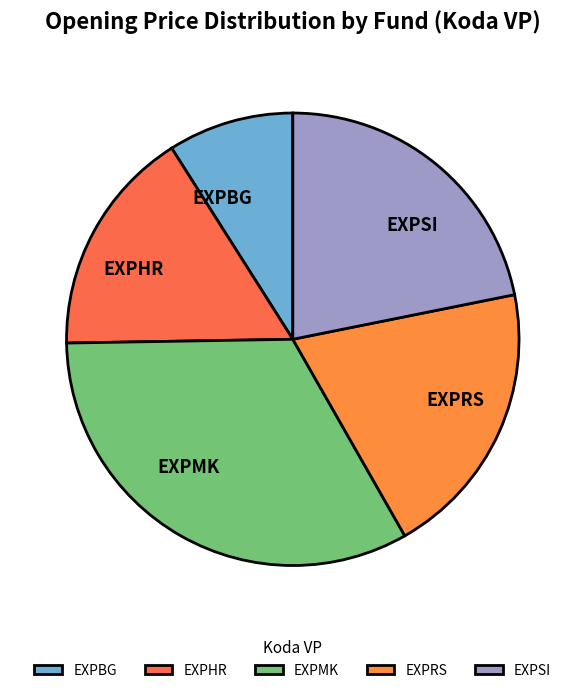

Combined, do EXPMK and EXPHR account for over 50%?

No